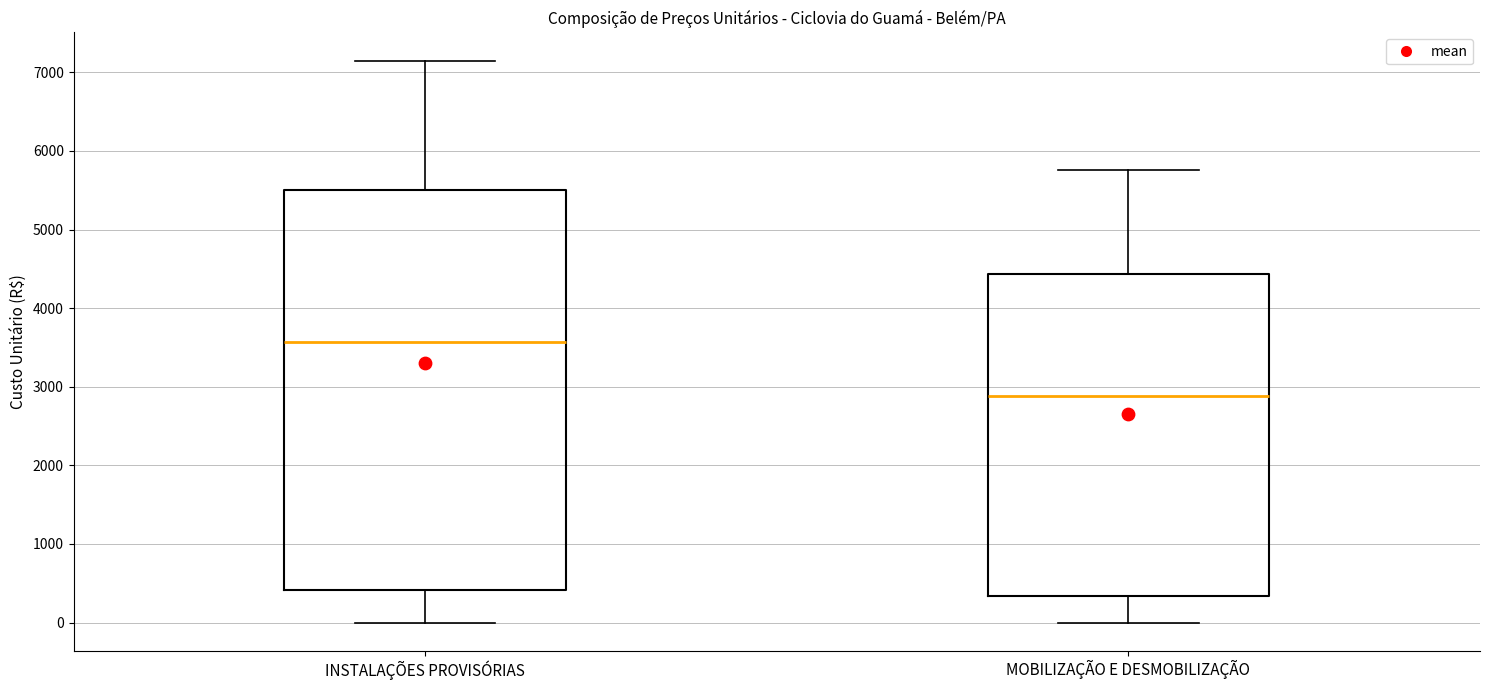

Which box's median line is the lowest?

MOBILIZAÇÃO E DESMOBILIZAÇÃO